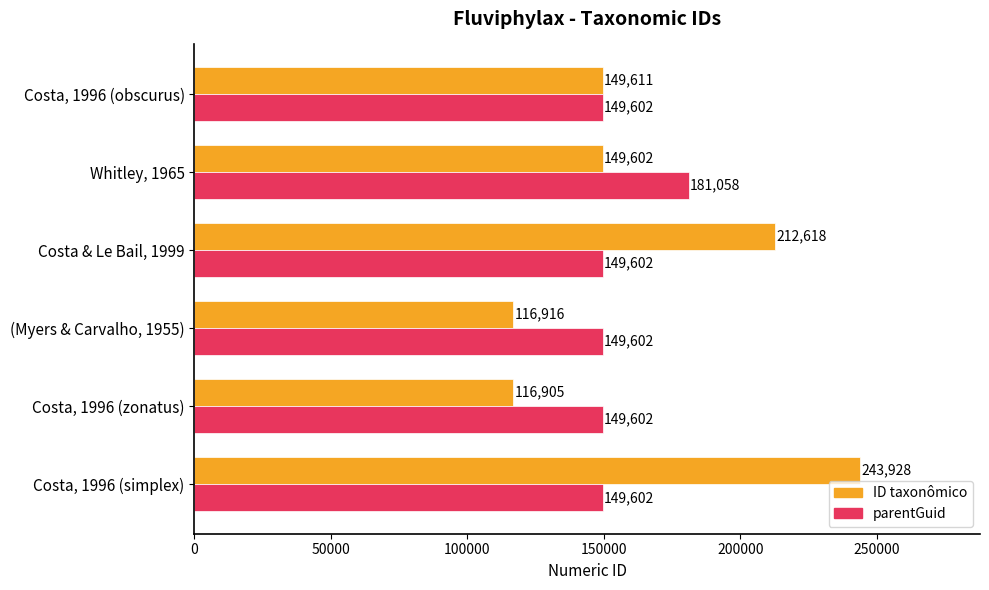

What is the average value of the parentGuid series?

154845